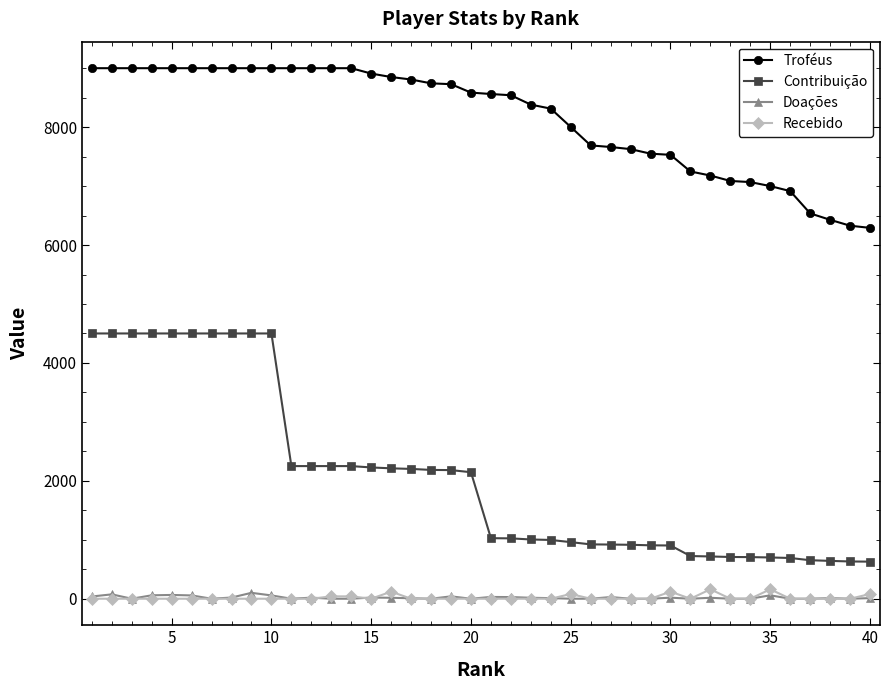

Which series has the largest range (max minus min)?

Contribuição